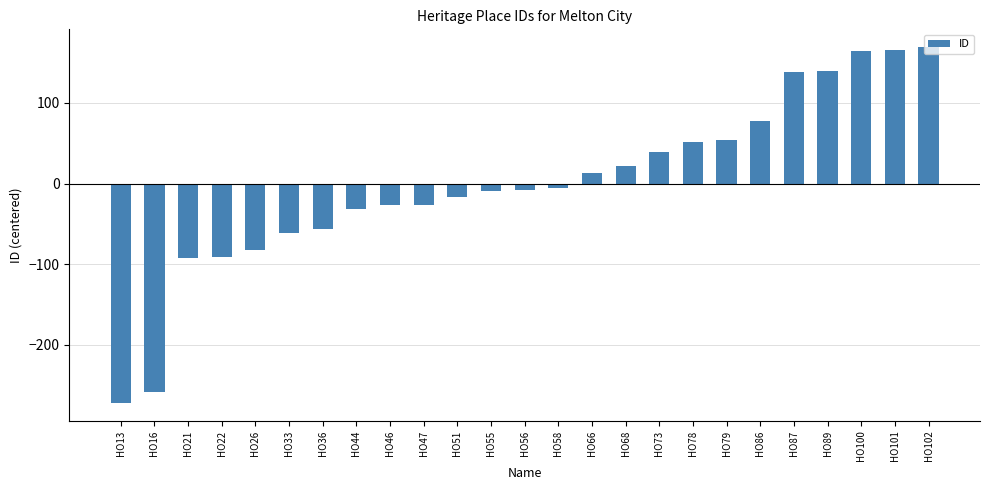

What is the difference between the maximum and minimum values?

441.0